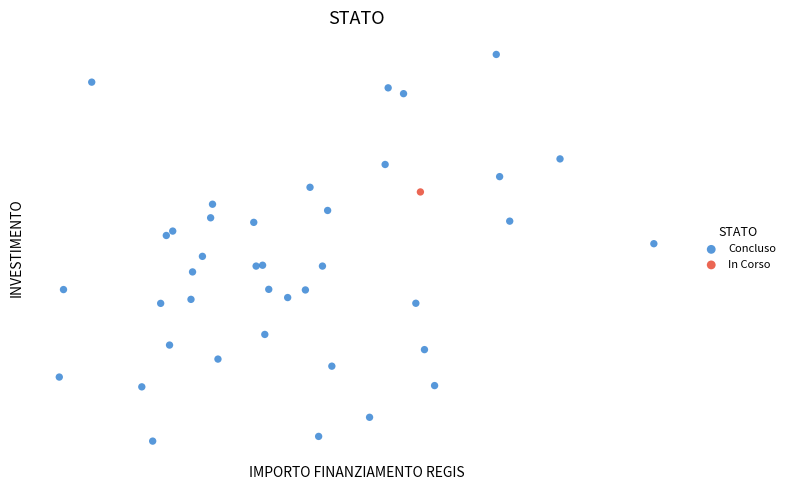

What are all the series names shown in the legend?

In Corso, Concluso